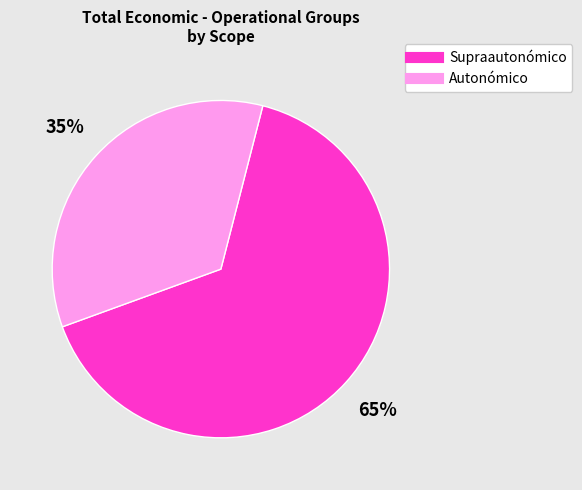

To the nearest percent, what is the average slice percentage?

50%